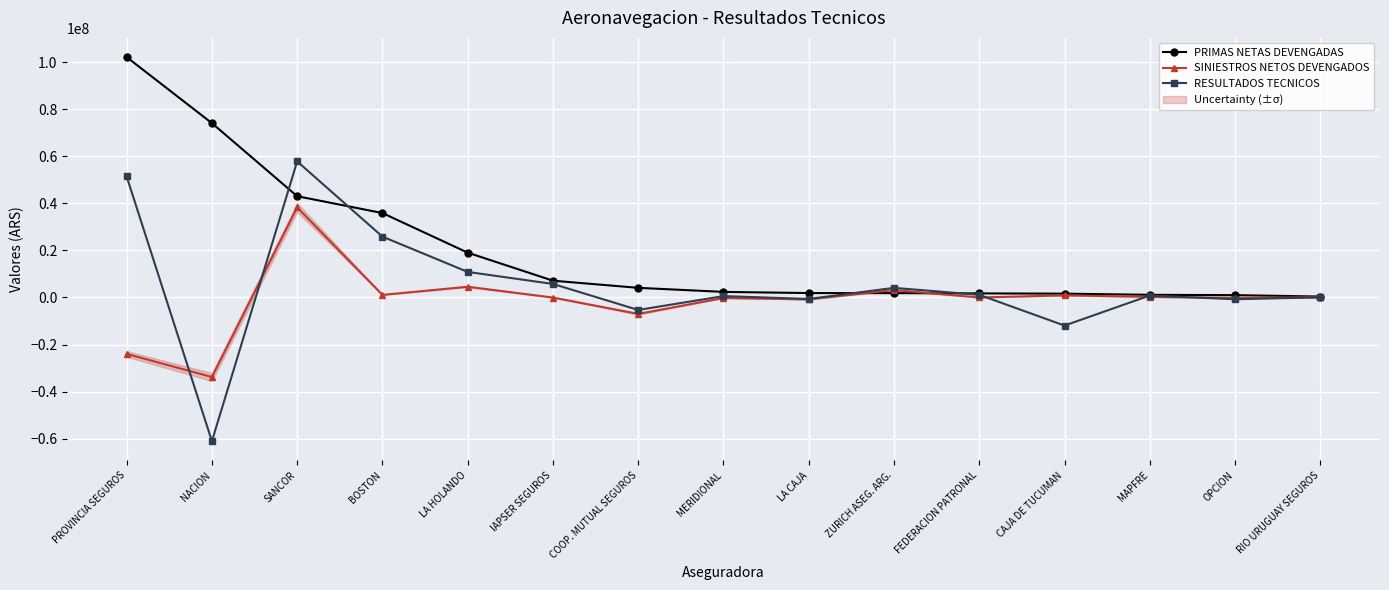

What is the sum of all PRIMAS NETAS DEVENGADAS values?

297273962